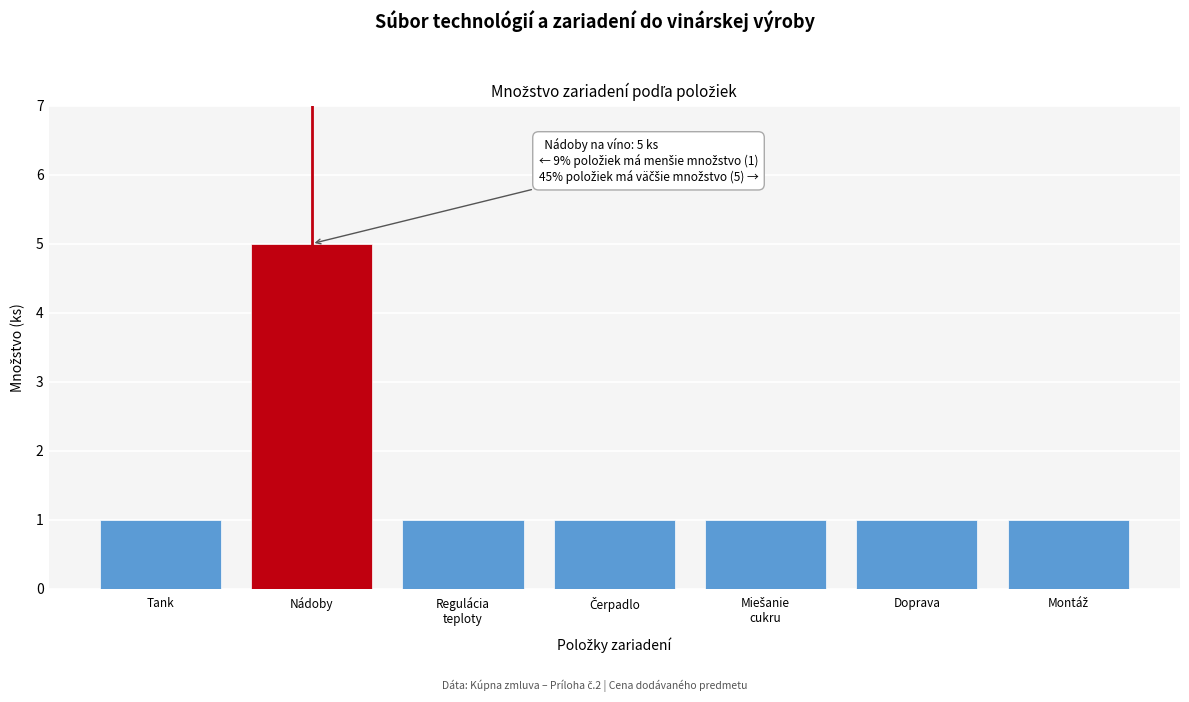

Reading left to right, transcribe all the data shown in this chart.

1	5	1	1	1	1	1